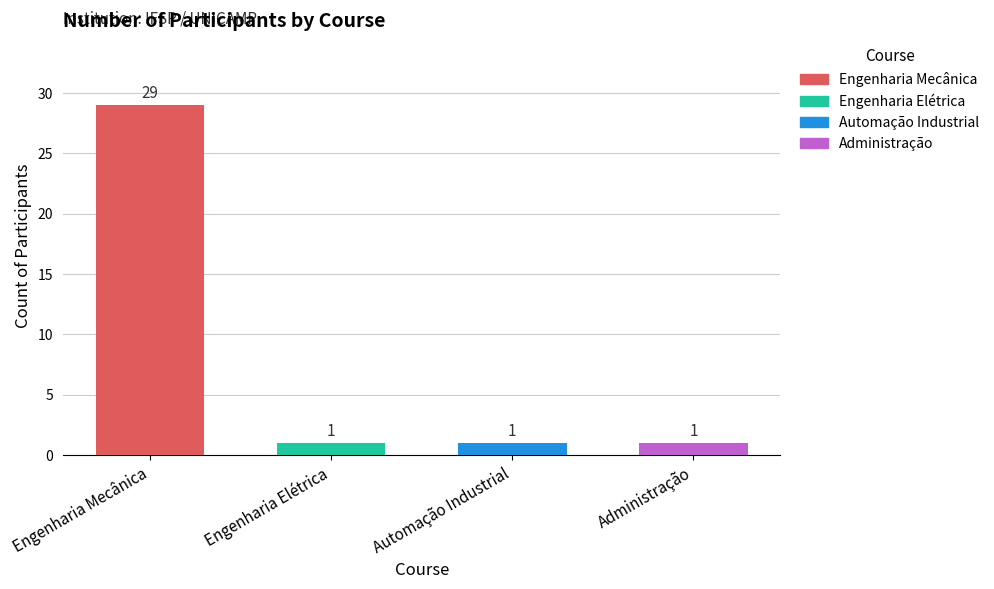

List the labels in order of value, smallest first.

Engenharia Elétrica, Automação Industrial, Administração, Engenharia Mecânica